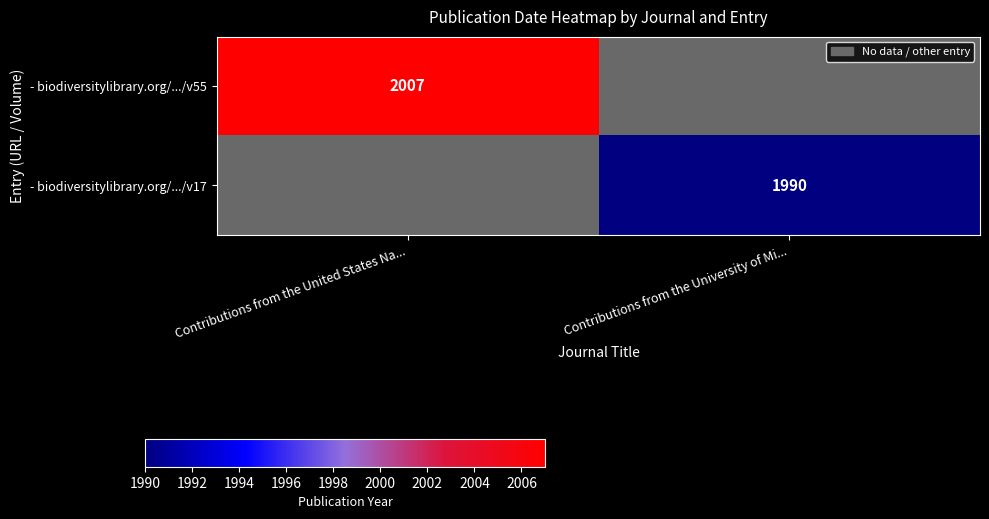

Is the value of - biodiversitylibrary.org/.../v17 at Contributions from the University of Mi... greater than the value of - biodiversitylibrary.org/.../v55 at Contributions from the United States Na...?

No